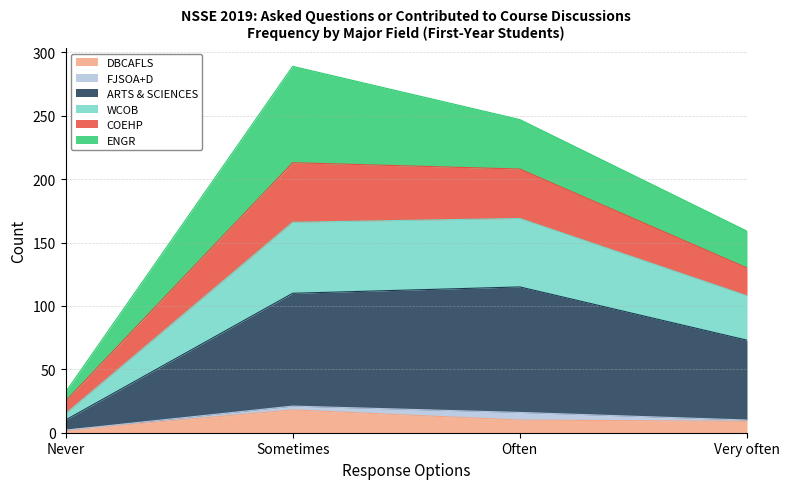

What is the maximum value for DBCAFLS?

18